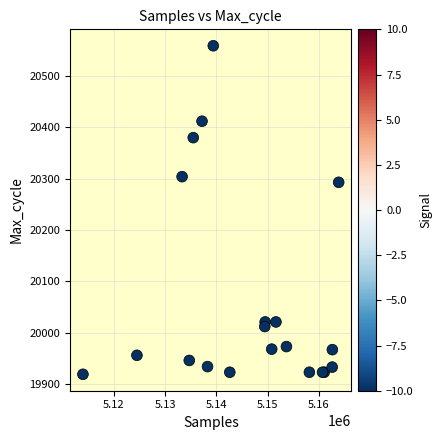

What Y value in the scatter plot is closest to 20239?

20293